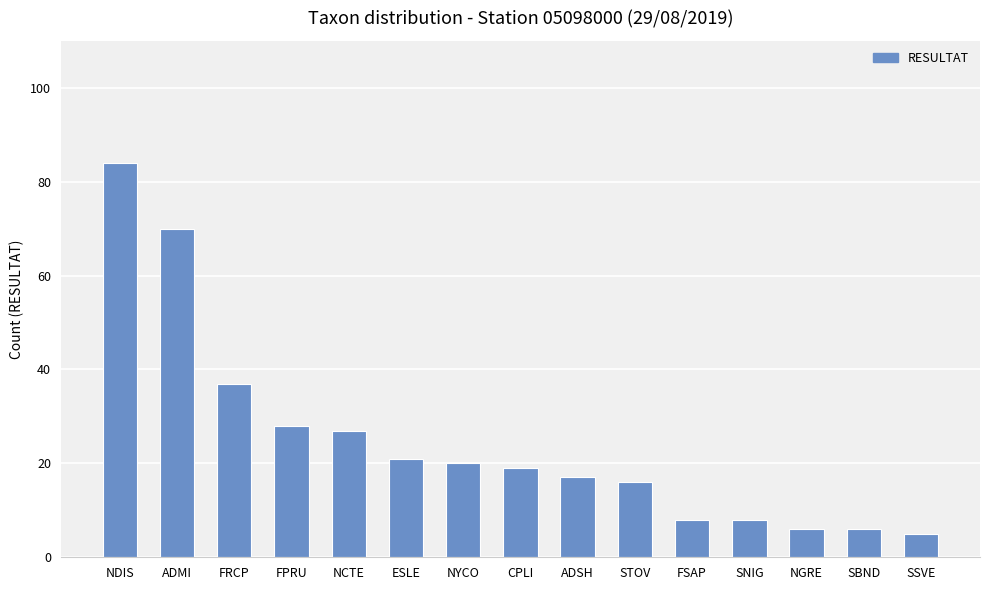

What is the difference between the maximum and minimum values?

79